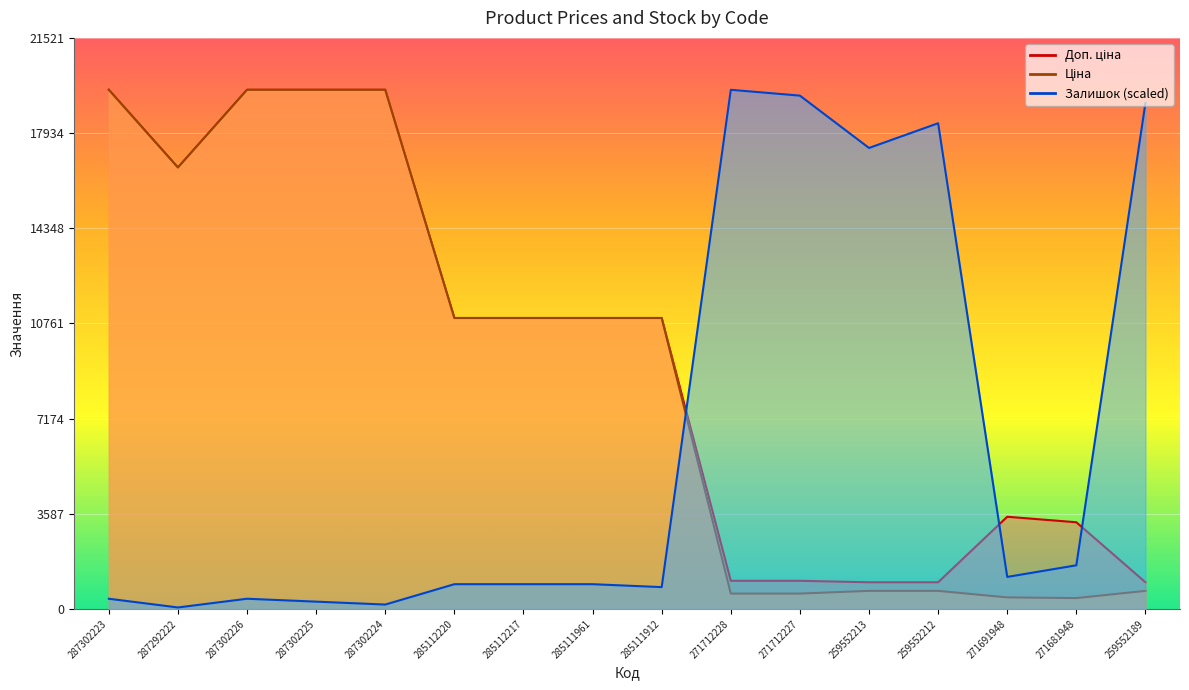

At which label does Залишок first exceed 931?

285112220